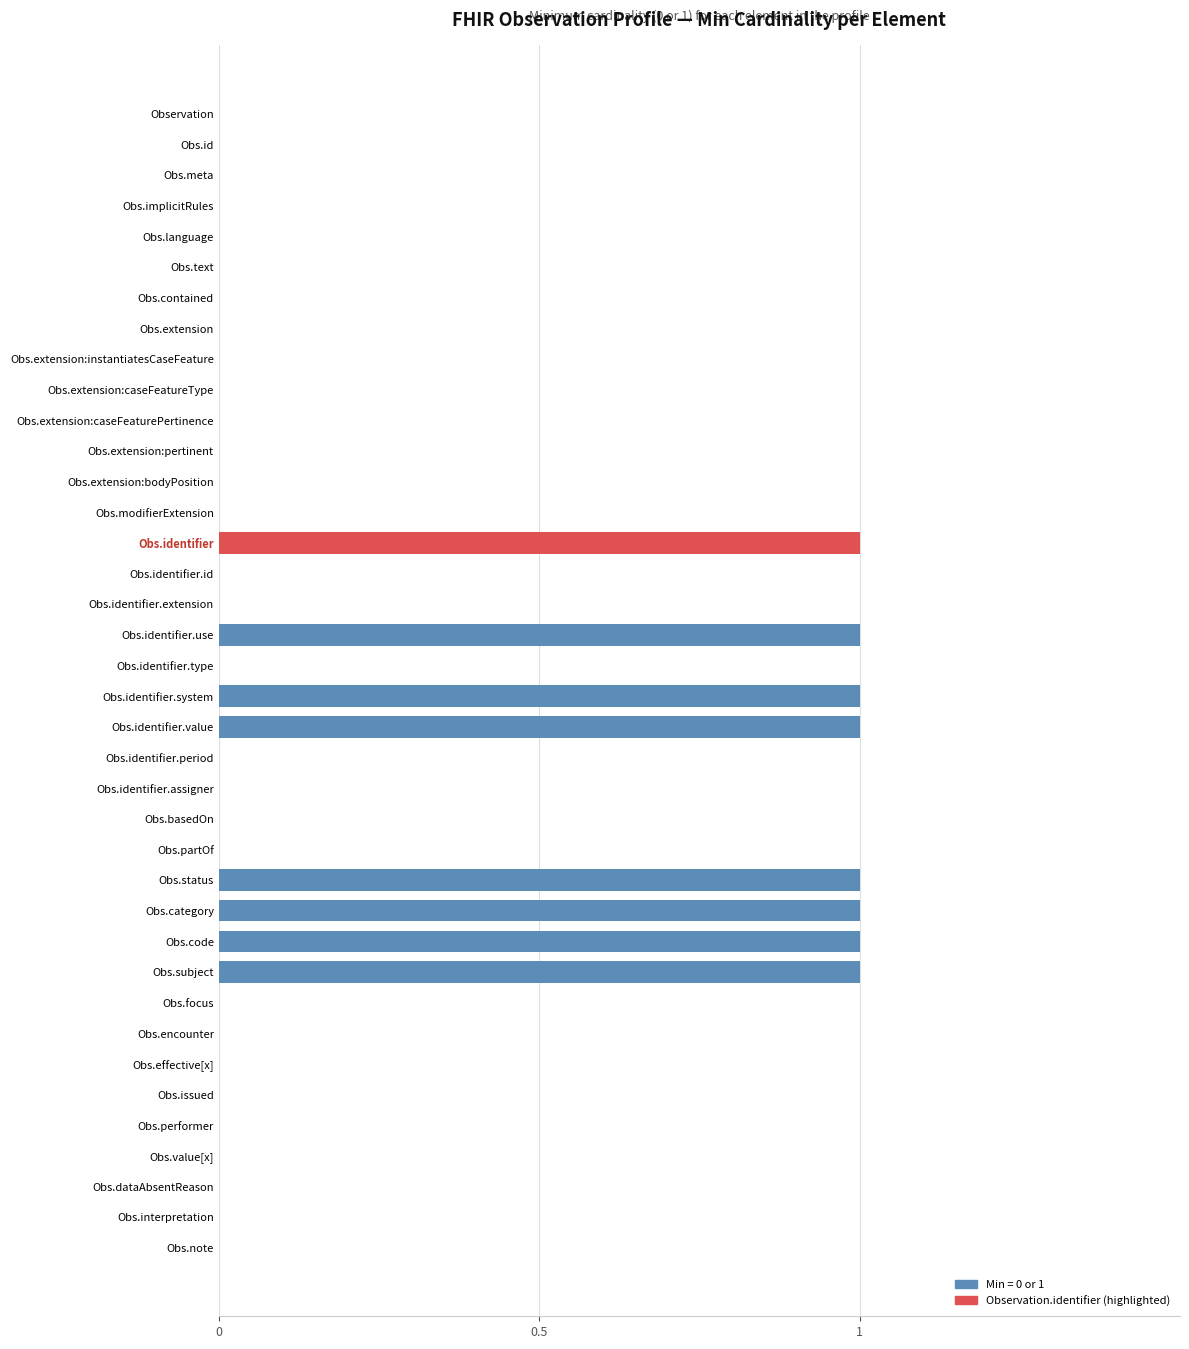

Is it true that the value at Obs.identifier is 1?

True